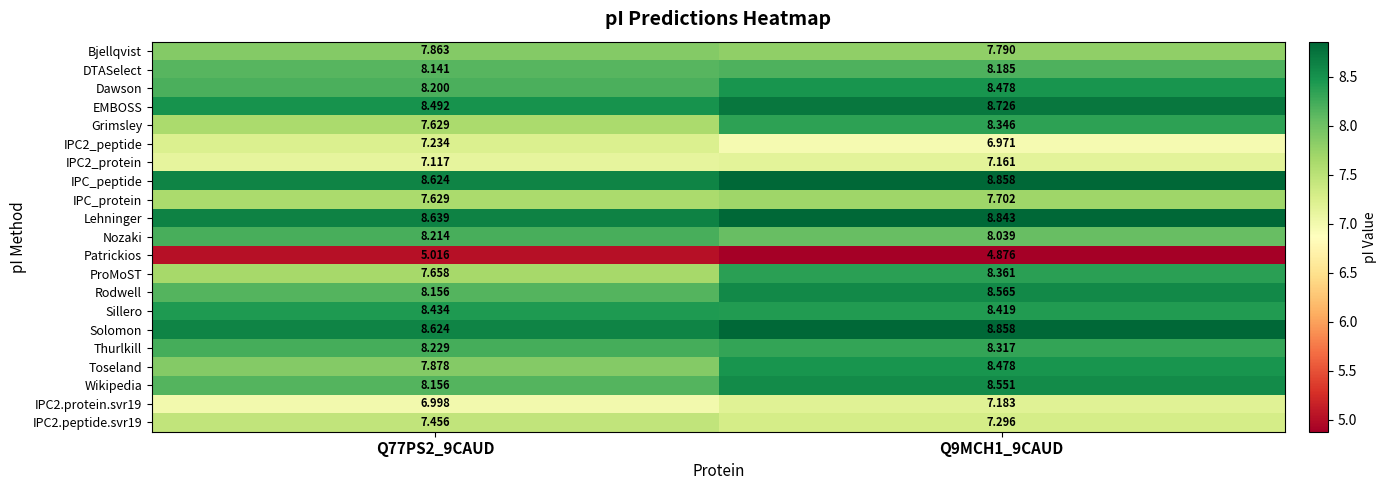

Which series changed the most between Q77PS2_9CAUD and Q9MCH1_9CAUD?

Grimsley